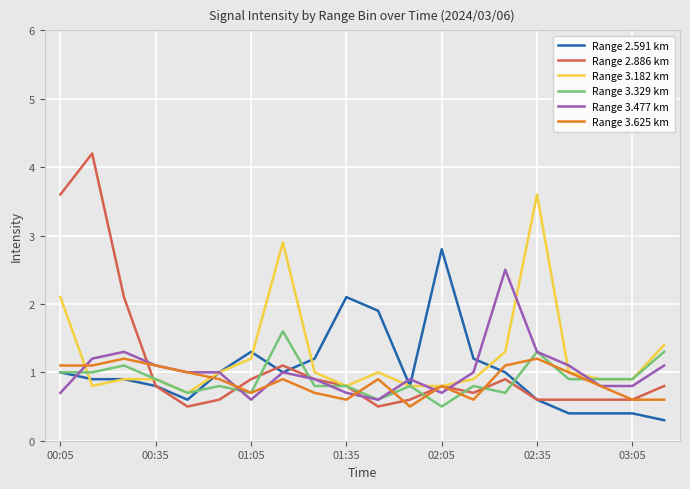

What is the difference between the maximum and minimum values in the Range 3.182 km series?

2.9